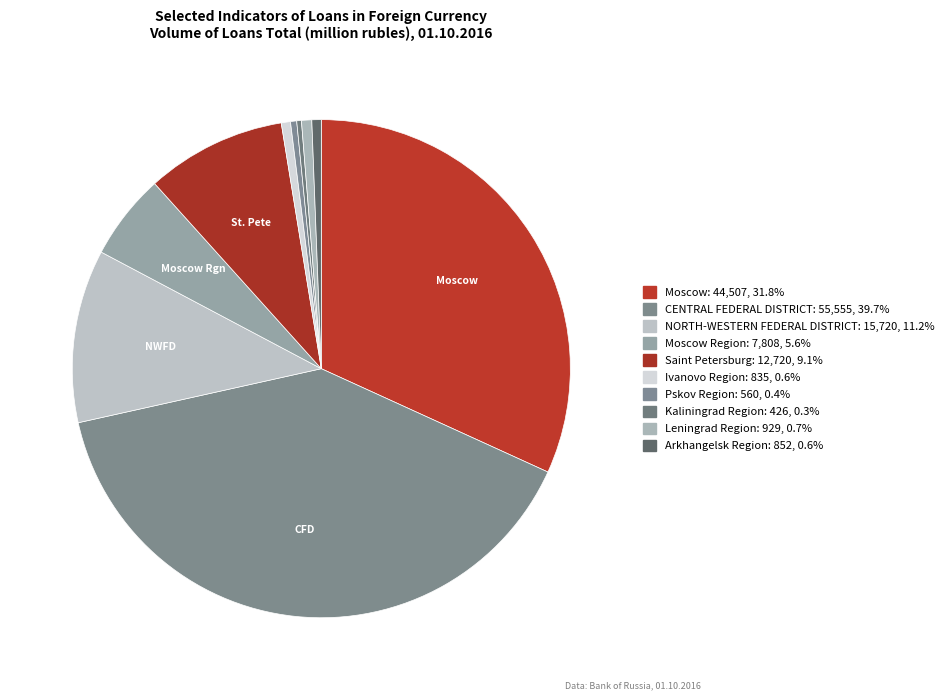

How many slices are in this pie chart?

10